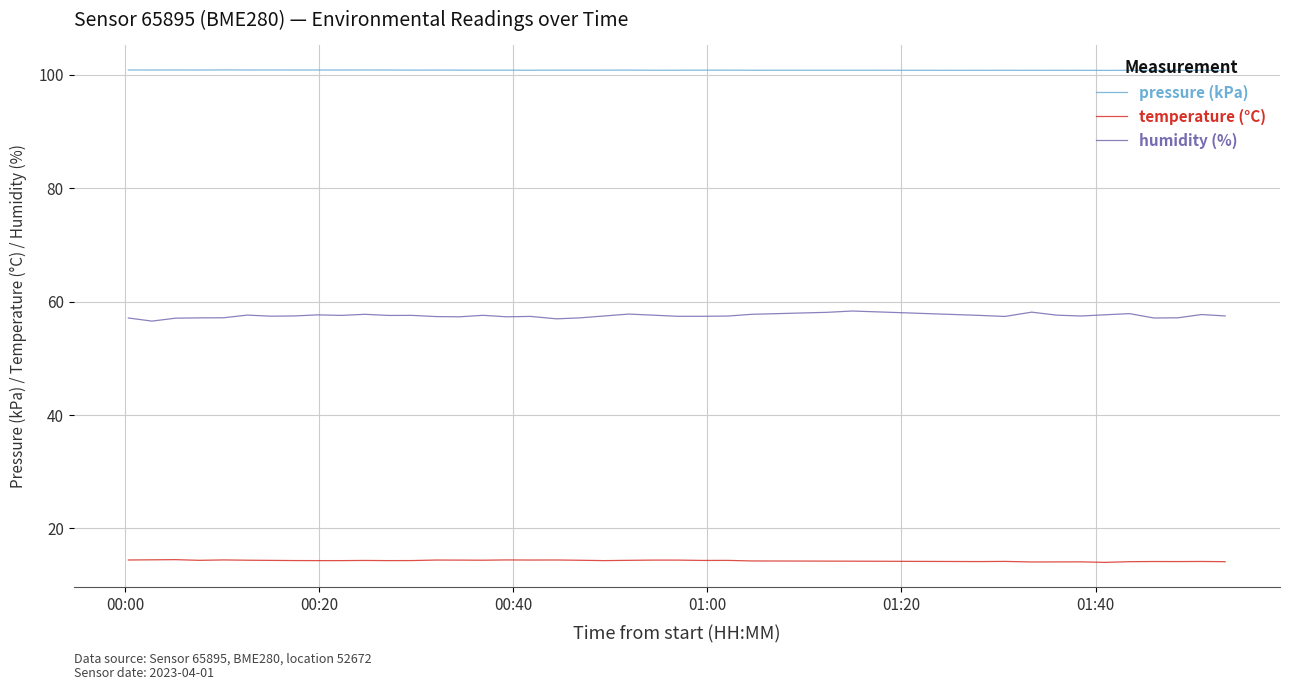

Is this an area chart (filled region under the line)?

No